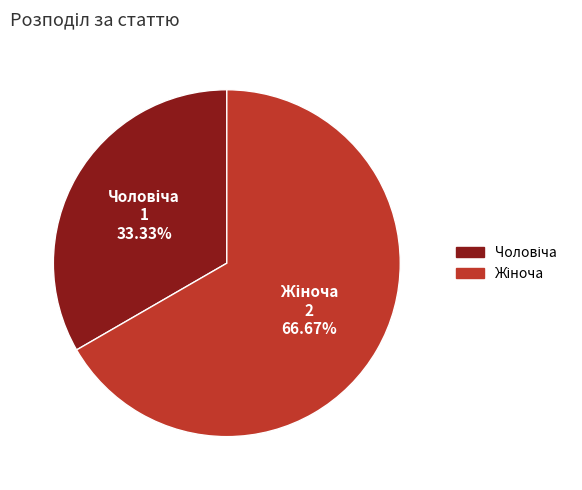

Is there any slice that represents more than half of the pie?

Yes